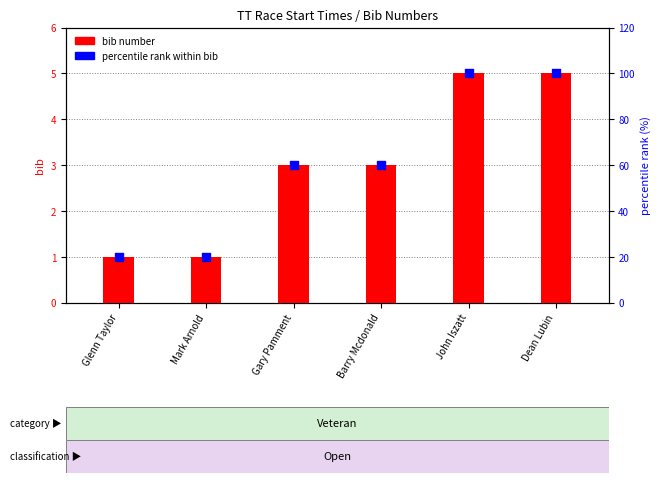

What is the total value across all series at Barry Mcdonald?

63